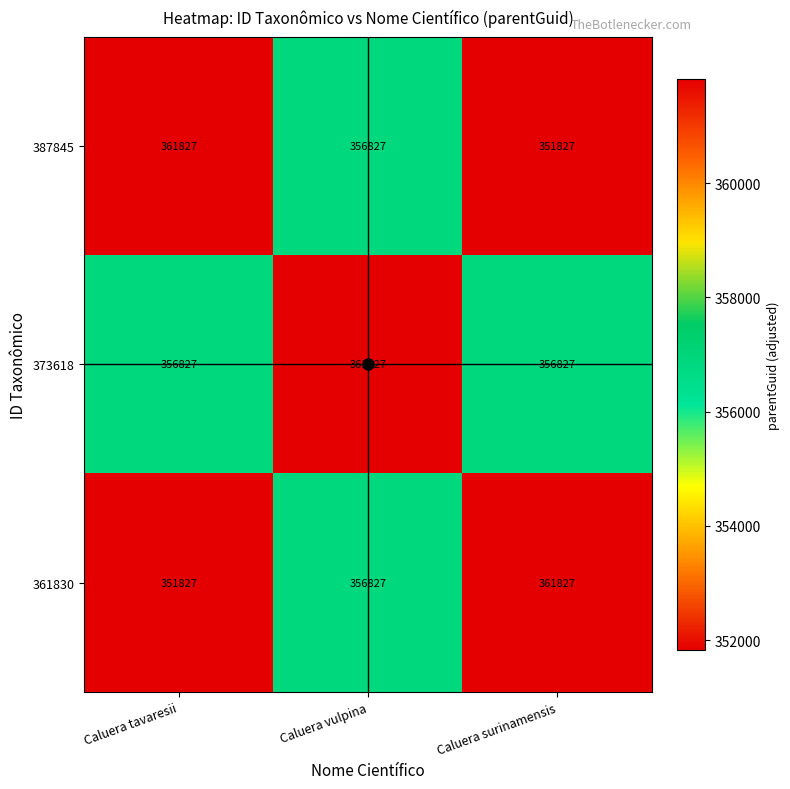

What is the spread (max minus min) of values at Caluera vulpina?

5000